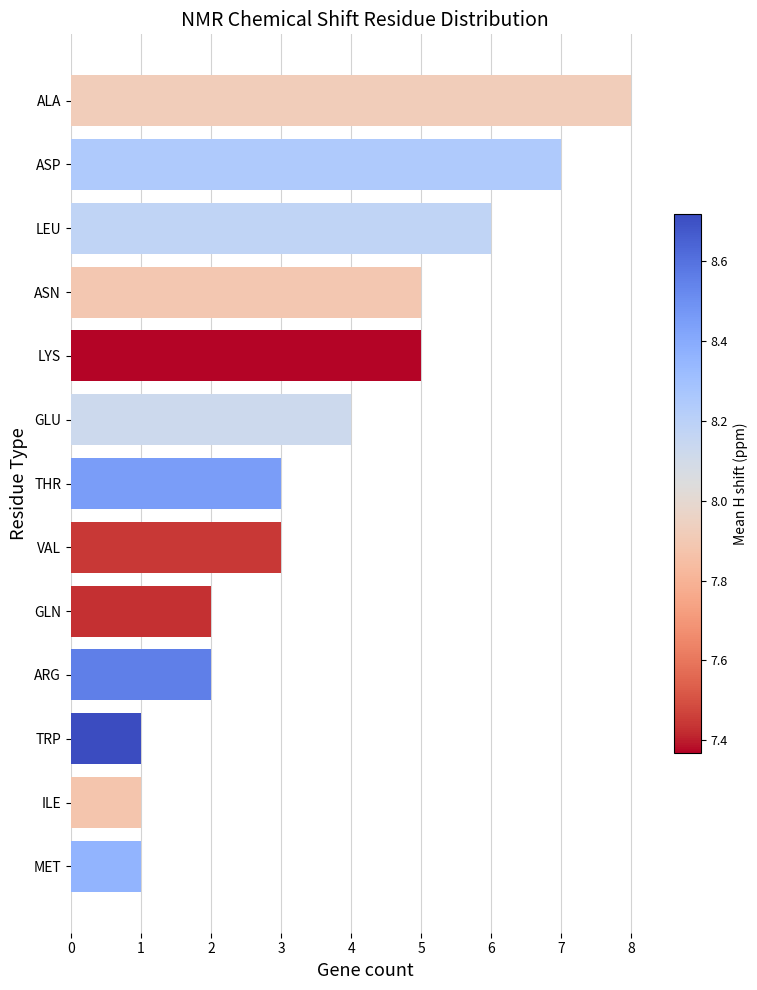

What is the ratio of the value at THR to the value at ARG?

1.5